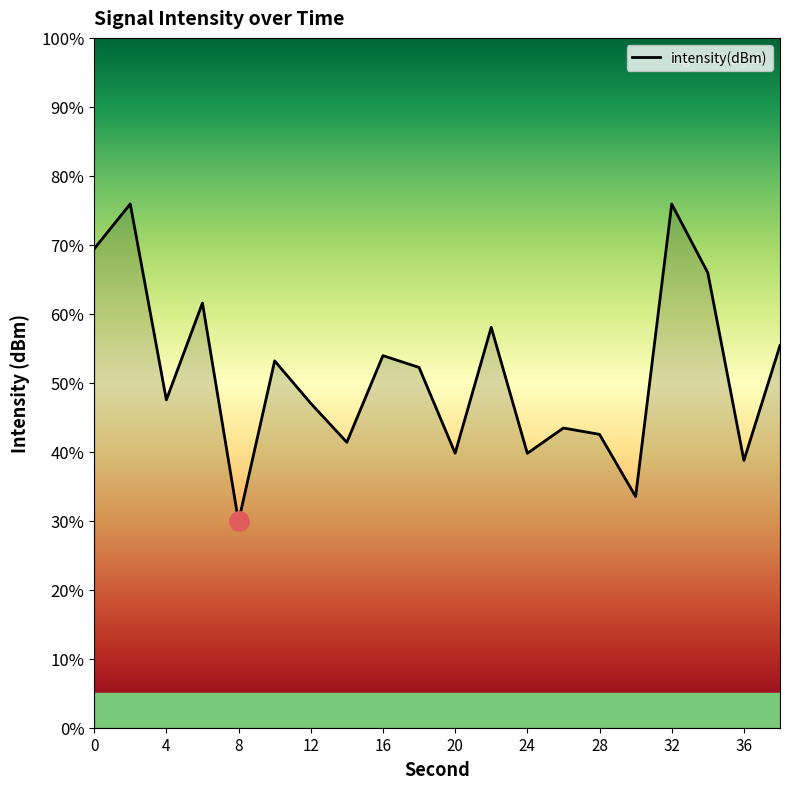

Reading left to right, what are all the values shown in this chart?

69.4	75.9	47.5	61.6	29.9	53.2	47.0	41.4	53.9	52.2	39.8	58.0	39.8	43.4	42.5	33.5	75.9	66.0	38.7	55.4